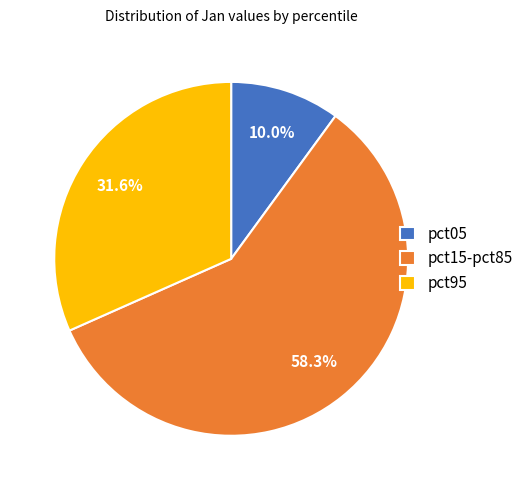

Approximately how many times larger is the value at pct15-pct85 compared to pct95?

1.8